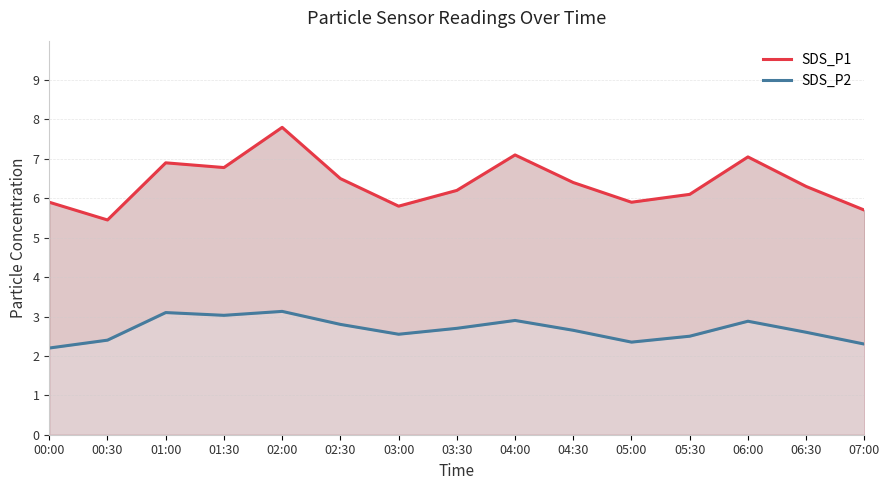

Read the value at 06:30.

6.3